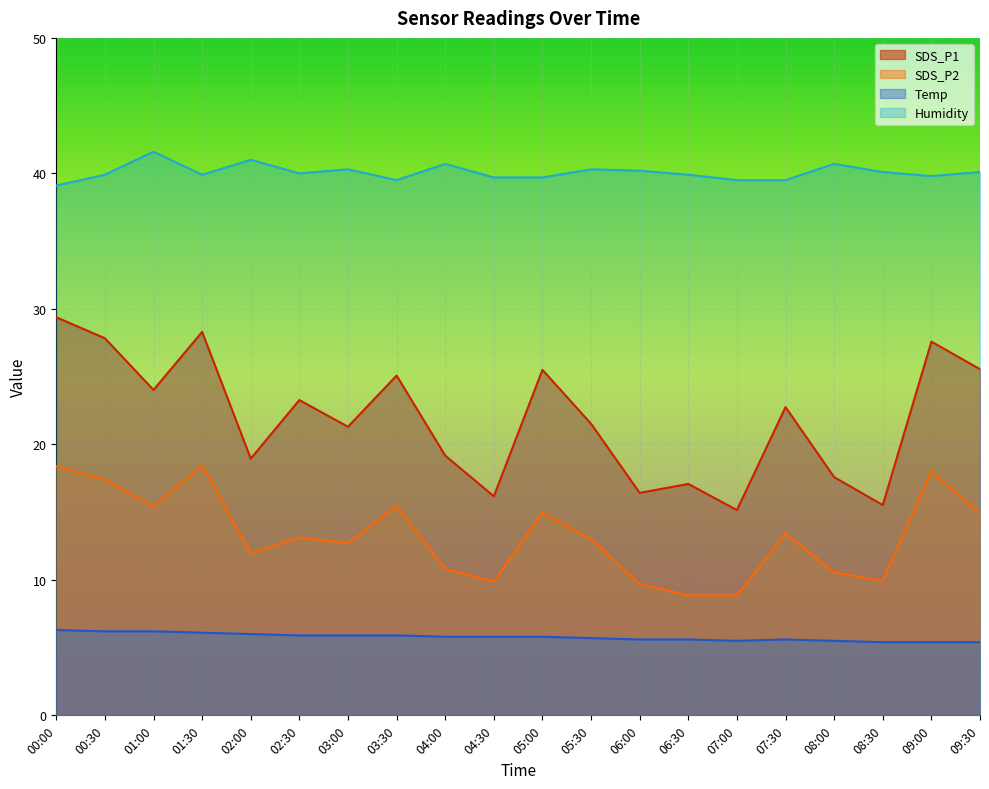

True or false: Temp and Humidity intersect in this chart.

False